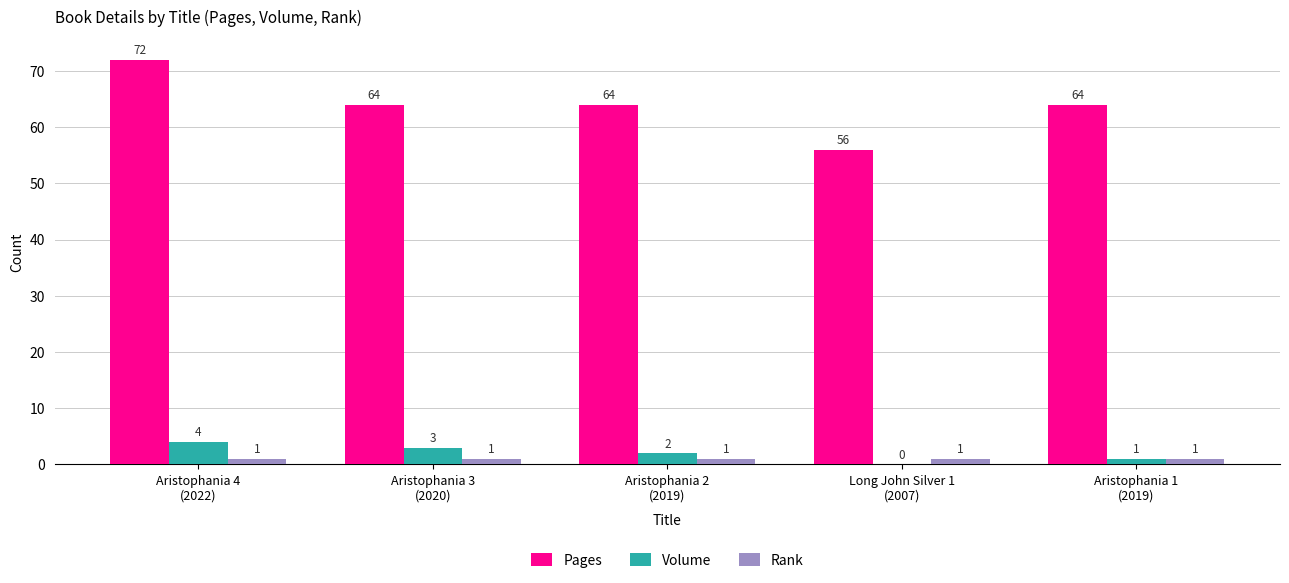

What is the sum of all Rank values?

5